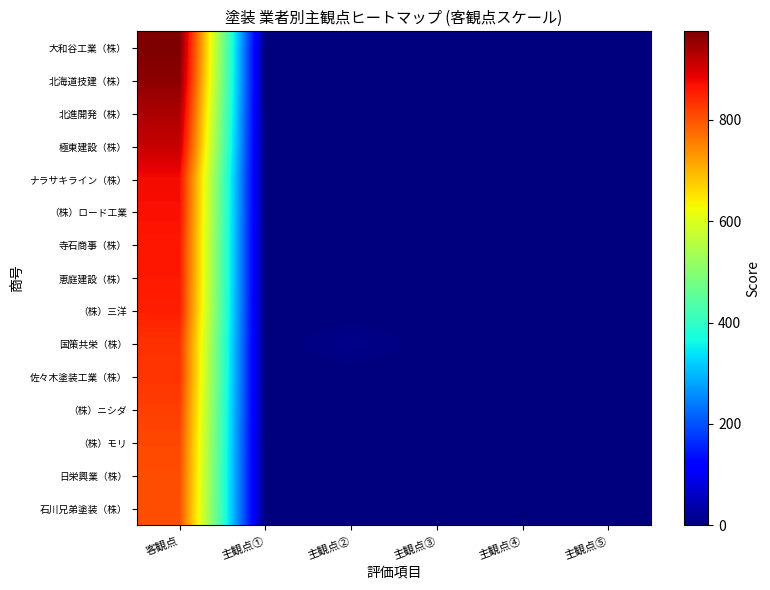

Which series has the largest total across all categories?

大和谷工業（株）